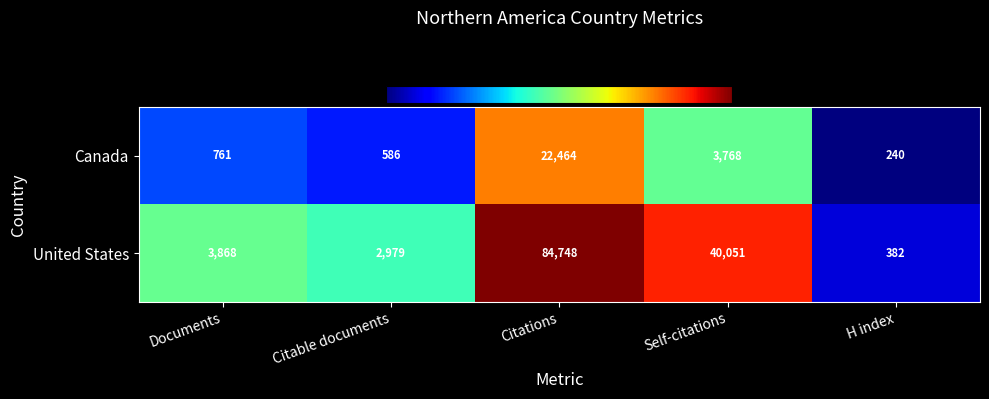

What is the maximum value shown in the chart?

84748